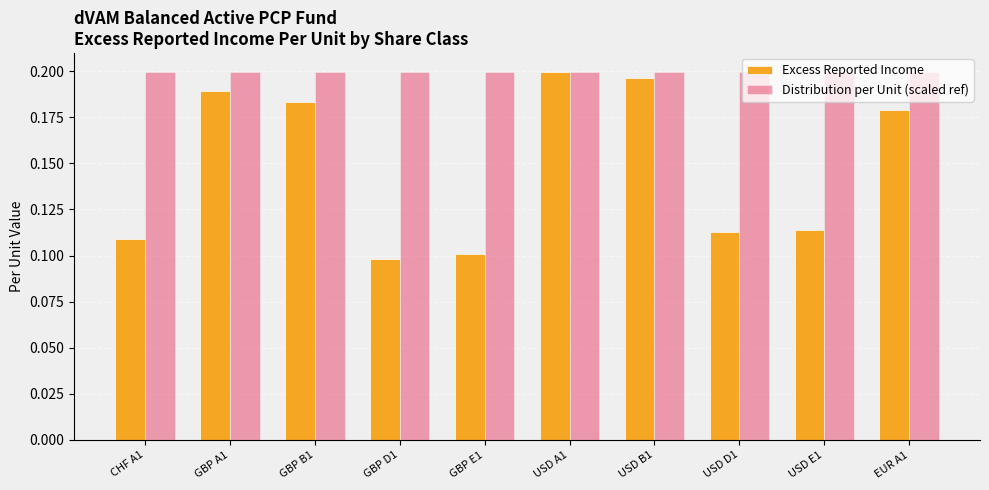

True or false: Excess Reported Income has a value of 0.1 at GBP D1.

True